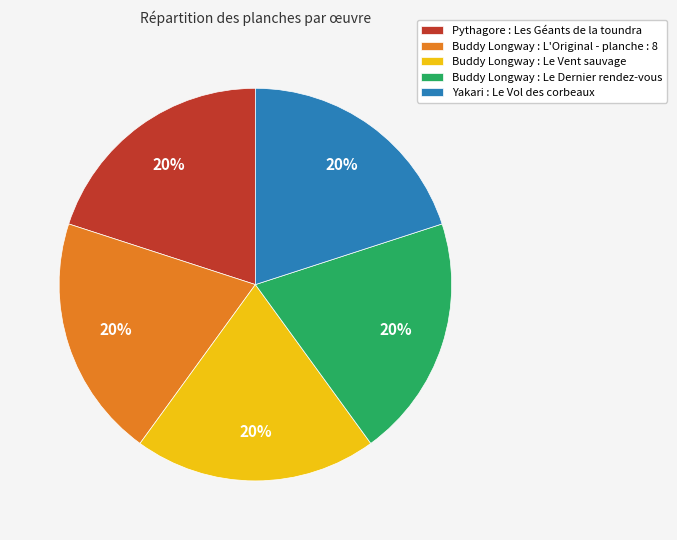

To the nearest percent, what portion does Yakari : Le Vol des corbeaux represent?

20%